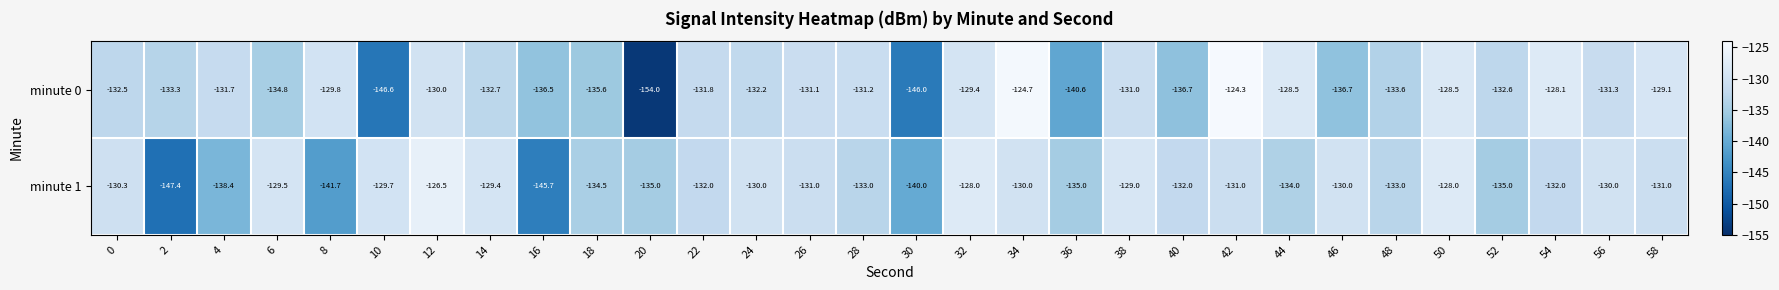

List the series in order of their overall mean, highest first.

minute 1, minute 0